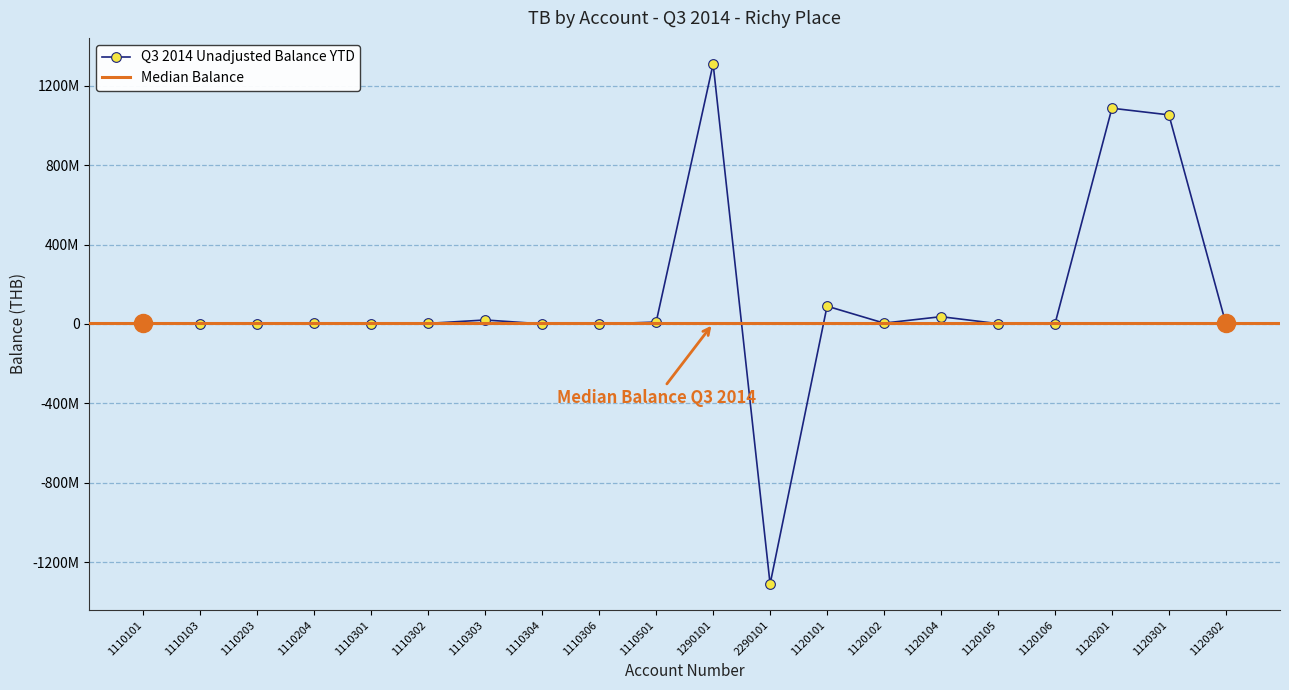

Rank the categories by value from lowest to highest.

2290101, 1110103, 1110203, 1110306, 1120106, 1110101, 1110304, 1120302, 1120105, 1110301, 1110302, 1120102, 1110204, 1110501, 1110303, 1120104, 1120101, 1120301, 1120201, 1290101